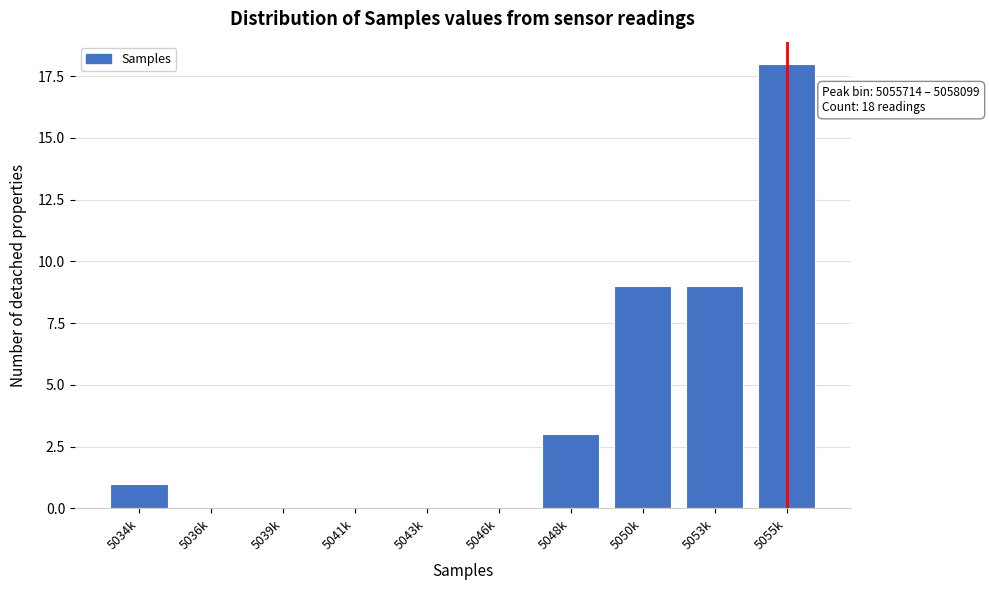

Reading left to right, list all the values displayed in this chart.

5034k=1	5036k=0	5039k=0	5041k=0	5043k=0	5046k=0	5048k=3	5050k=9	5053k=9	5055k=18